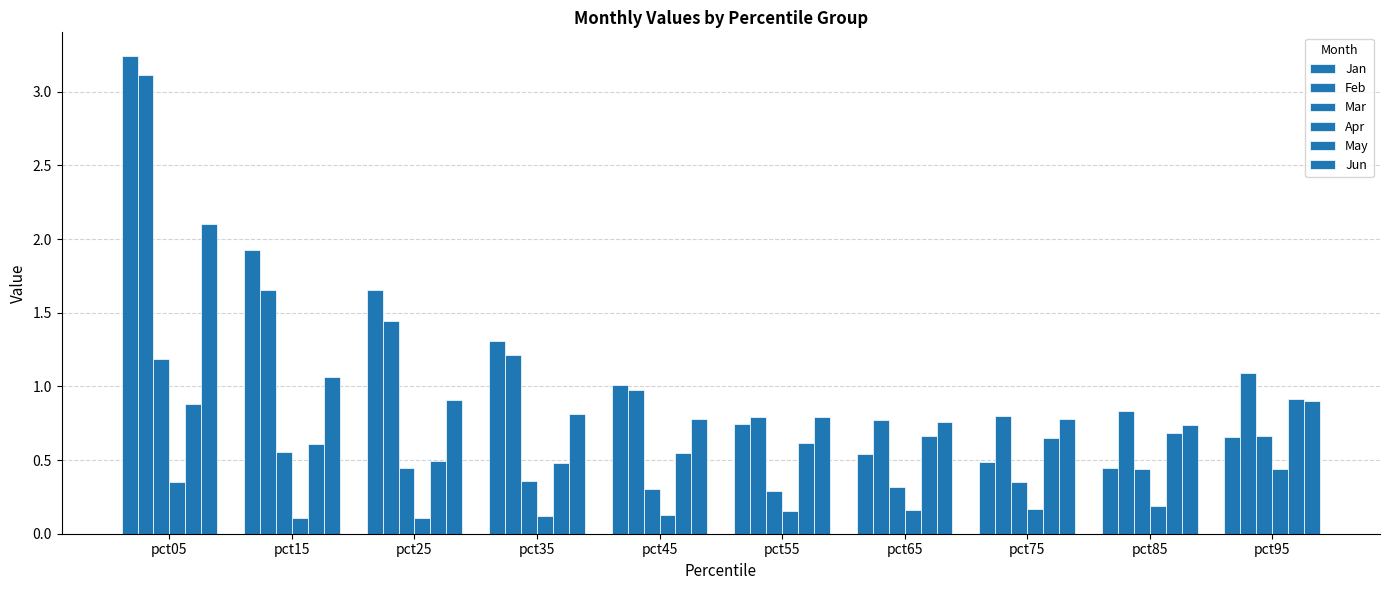

Reading left to right, list all the values displayed in this chart.

Jan: 3.2	1.9	1.7	1.3	1.0	0.7	0.5	0.5	0.4	0.7
Feb: 3.1	1.7	1.4	1.2	1.0	0.8	0.8	0.8	0.8	1.1
Mar: 1.2	0.6	0.4	0.4	0.3	0.3	0.3	0.4	0.4	0.7
Apr: 0.4	0.1	0.1	0.1	0.1	0.2	0.2	0.2	0.2	0.4
May: 0.9	0.6	0.5	0.5	0.6	0.6	0.7	0.7	0.7	0.9
Jun: 2.1	1.1	0.9	0.8	0.8	0.8	0.8	0.8	0.7	0.9